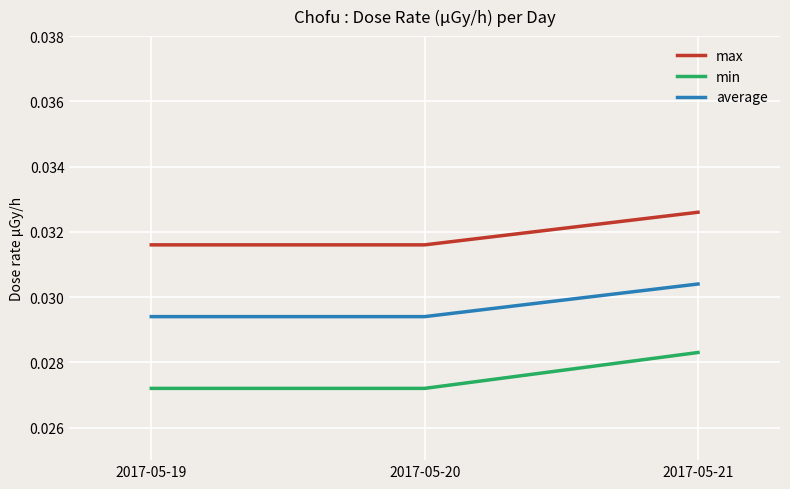

Between 2017-05-19 and 2017-05-21, which series saw the biggest shift?

min